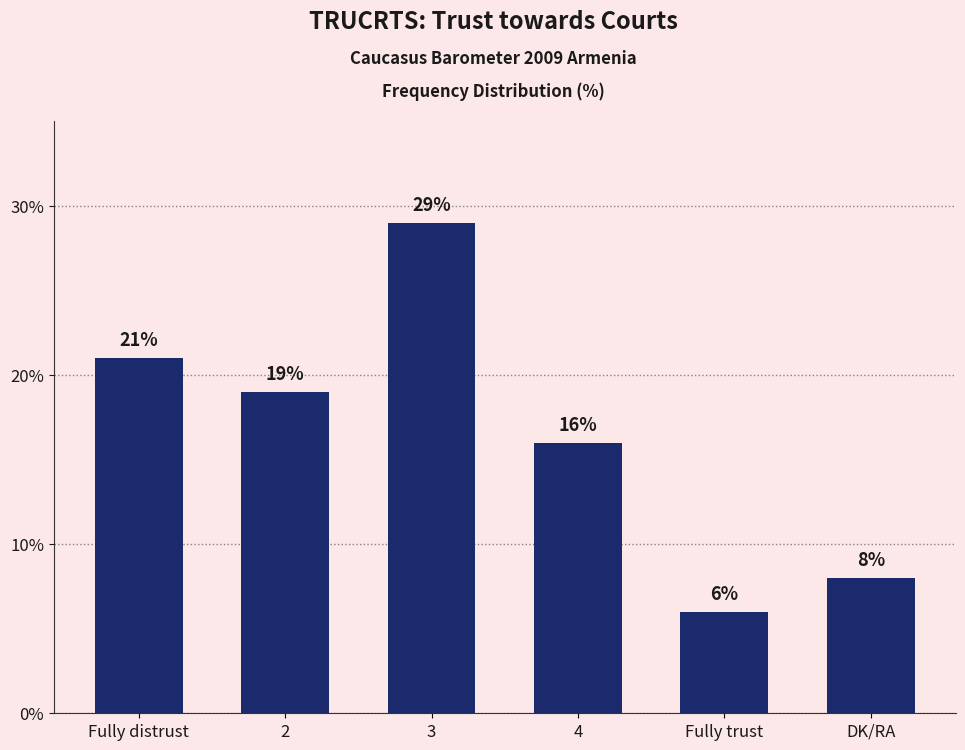

At which label does the data first exceed 19?

Fully distrust